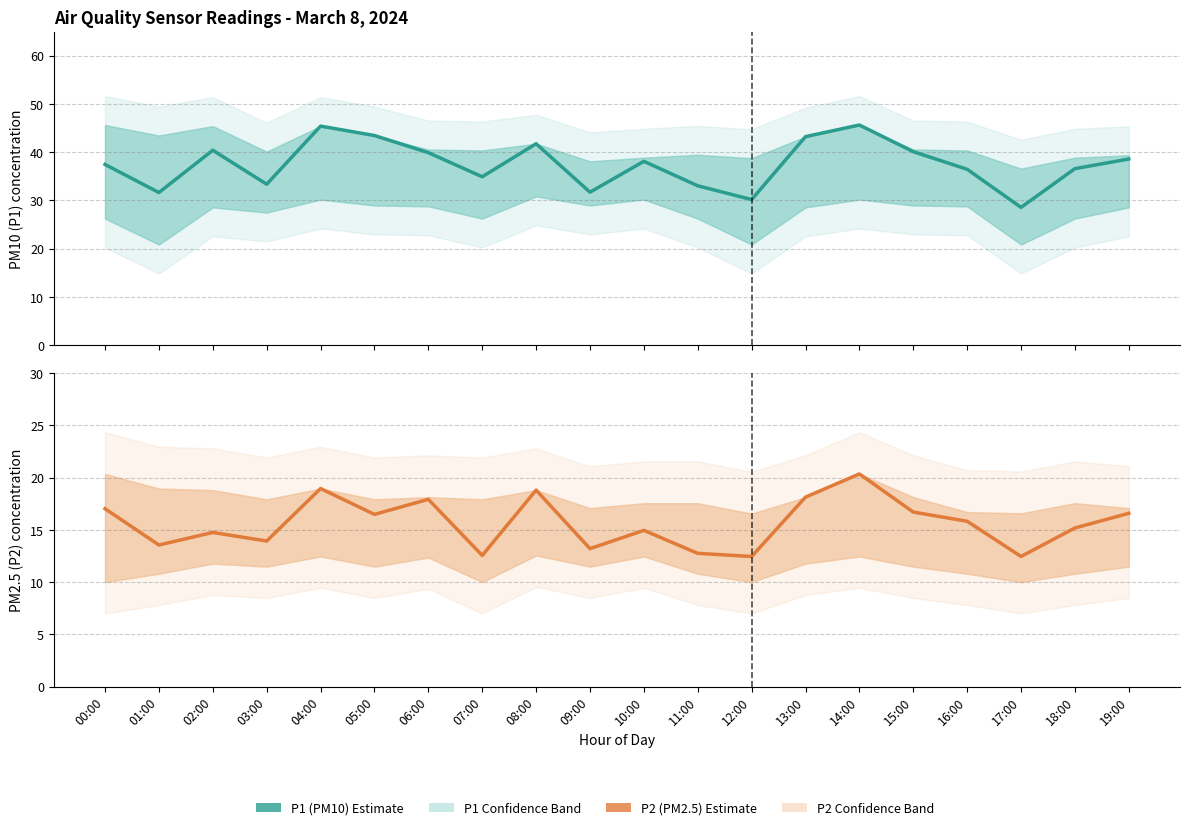

How many values in the P1 (PM10) Estimate series are below 38?

10